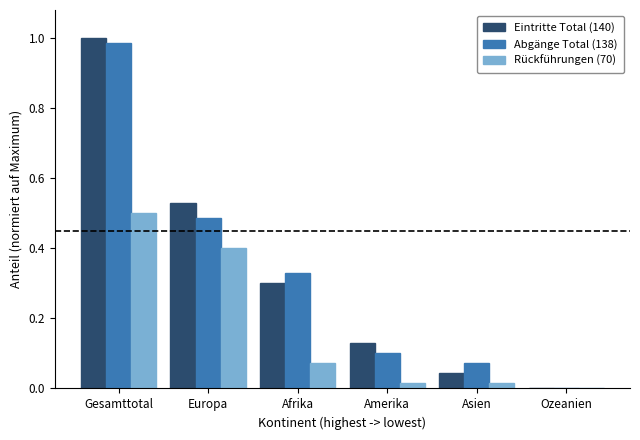

Which label corresponds to the largest value in the chart?

Gesamttotal